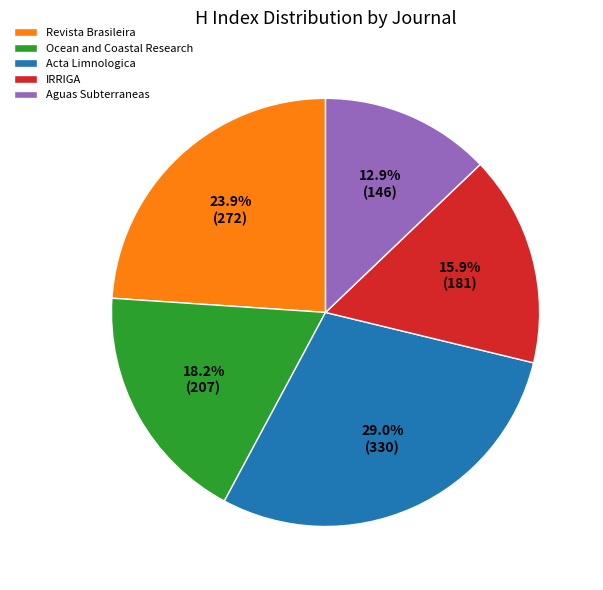

Rank the categories by value from highest to lowest.

Acta Limnologica, Revista Brasileira, Ocean and Coastal Research, IRRIGA, Aguas Subterraneas